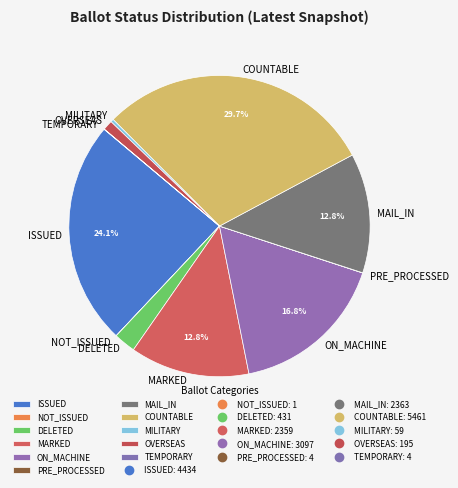

Is the sum of MILITARY and ISSUED greater than half?

No